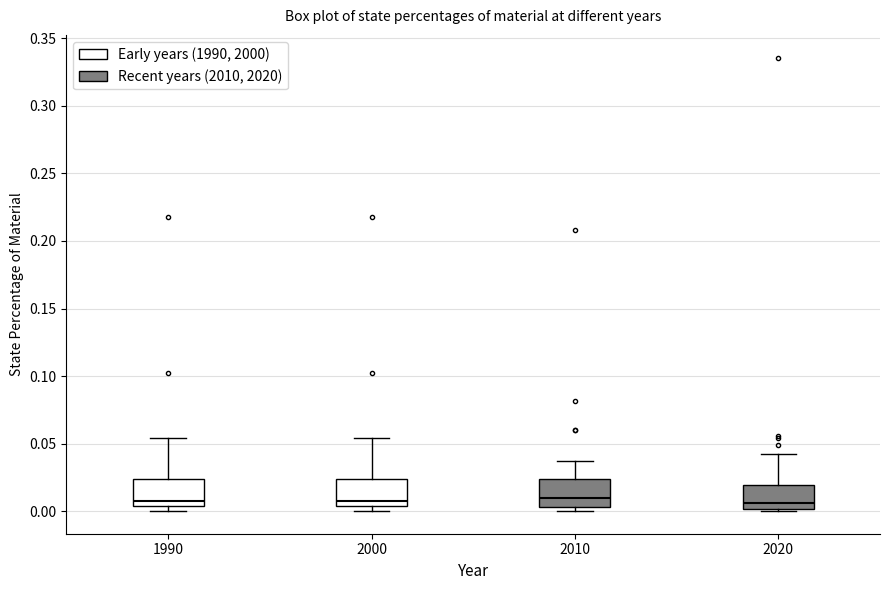

Reading left to right, transcribe this box plot: for each box, give where its median line is, the range the box spans, and where its two whiskers end, as read against the y-axis. The values are not printed on the chart, so give them approximately, as read against the axis.

1990: median 0.005 (just above the box's lower edge), box 0.005 to 0.025, whiskers 0.000 to 0.055
2000: median 0.005 (just above the box's lower edge), box 0.005 to 0.025, whiskers 0.000 to 0.055
2010: median 0.010, box 0.005 to 0.025, whiskers 0.000 to 0.035
2020: median 0.005, box 0.000 to 0.020, whiskers 0.000 to 0.040